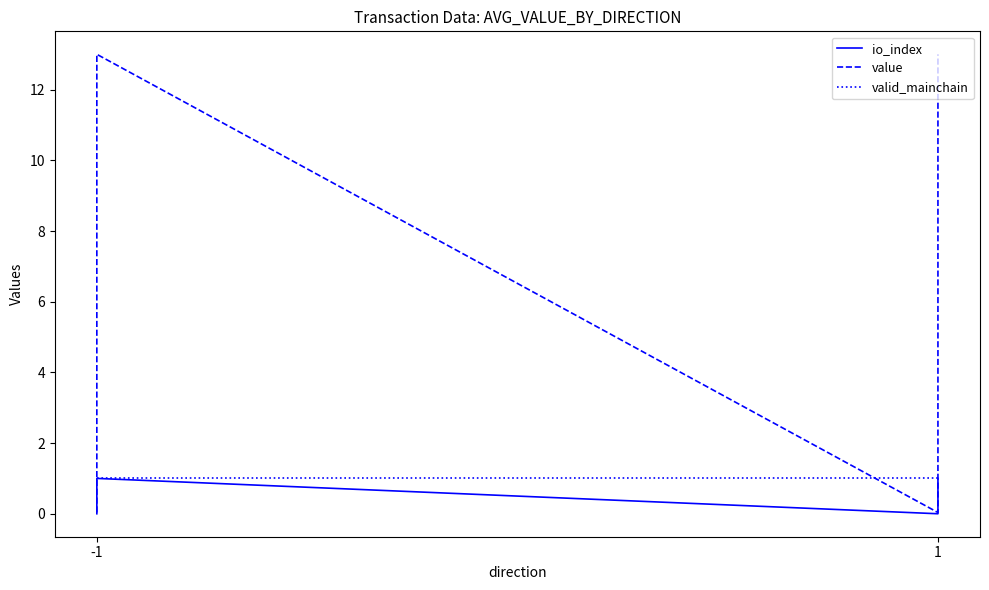

At which label is value closest to 6?

-1